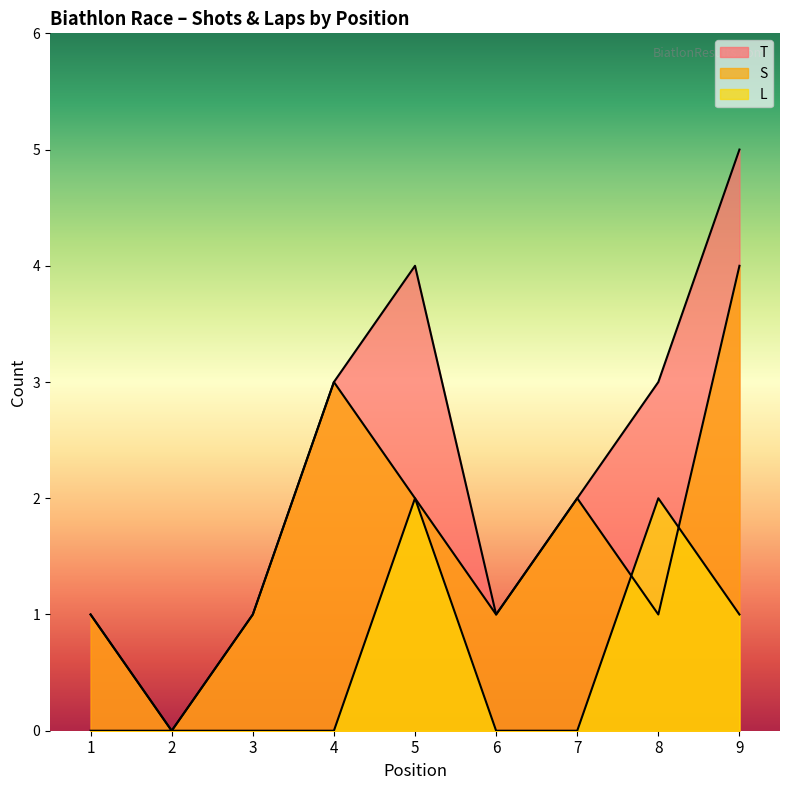

Read the T value at 8.

3